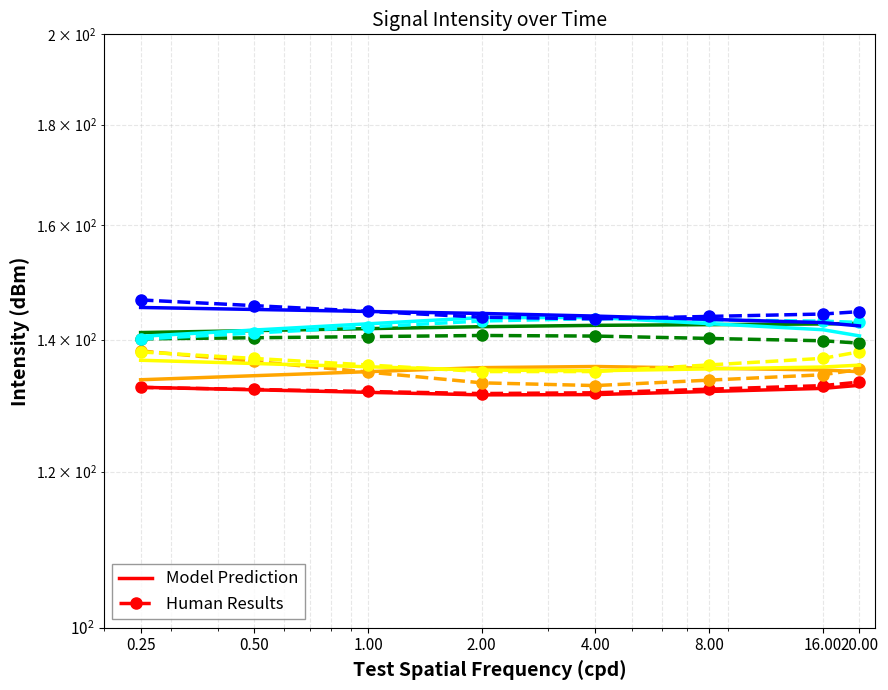

The Human Results series shows 132.4 at 0.25. True or false?

True